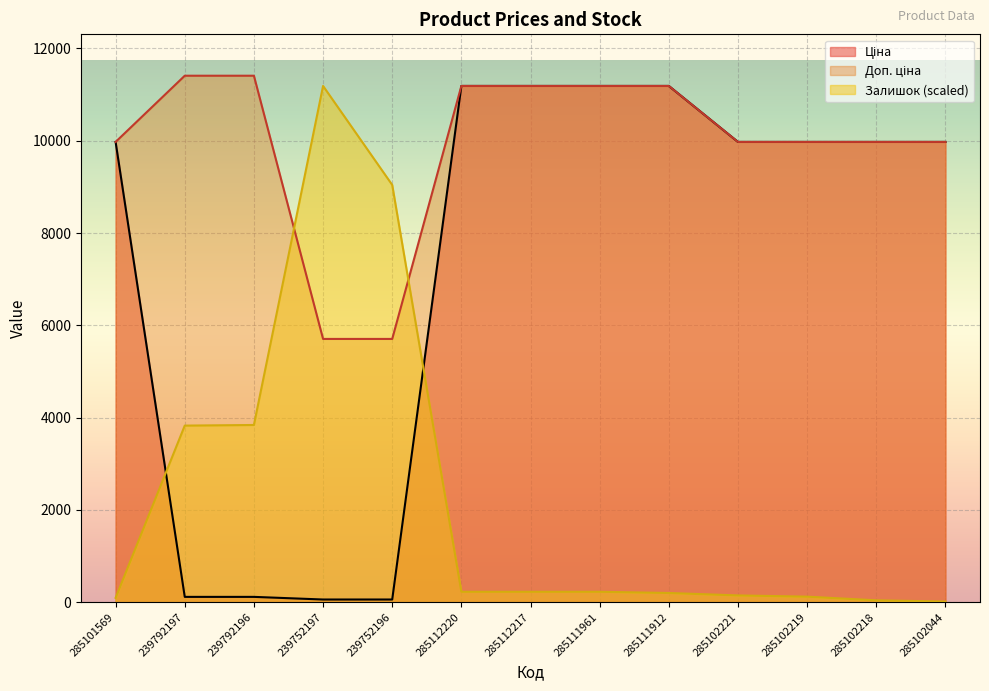

Which label corresponds to the largest value in the chart?

239792197